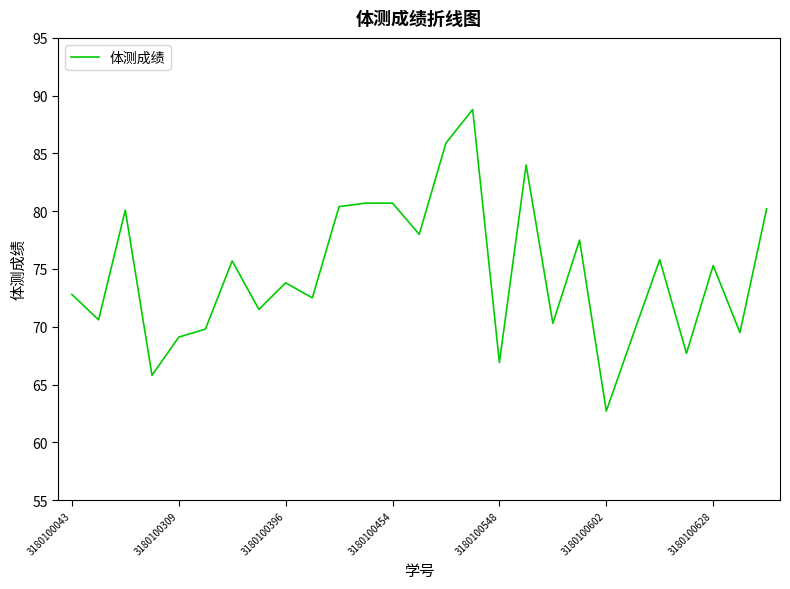

What is the difference between the maximum and minimum values?

26.1